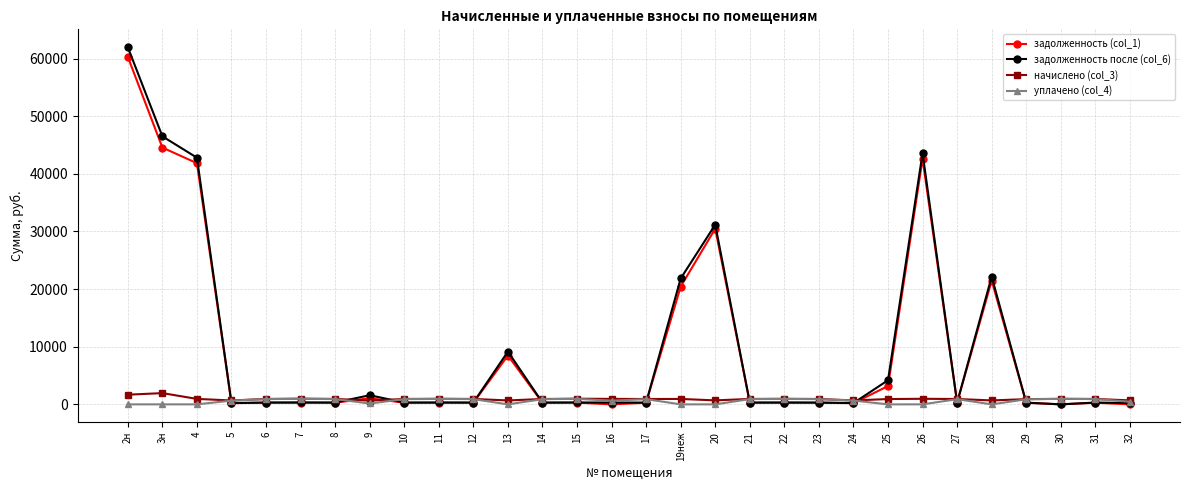

Which series has the widest spread of values?

задолженность после (col_6)